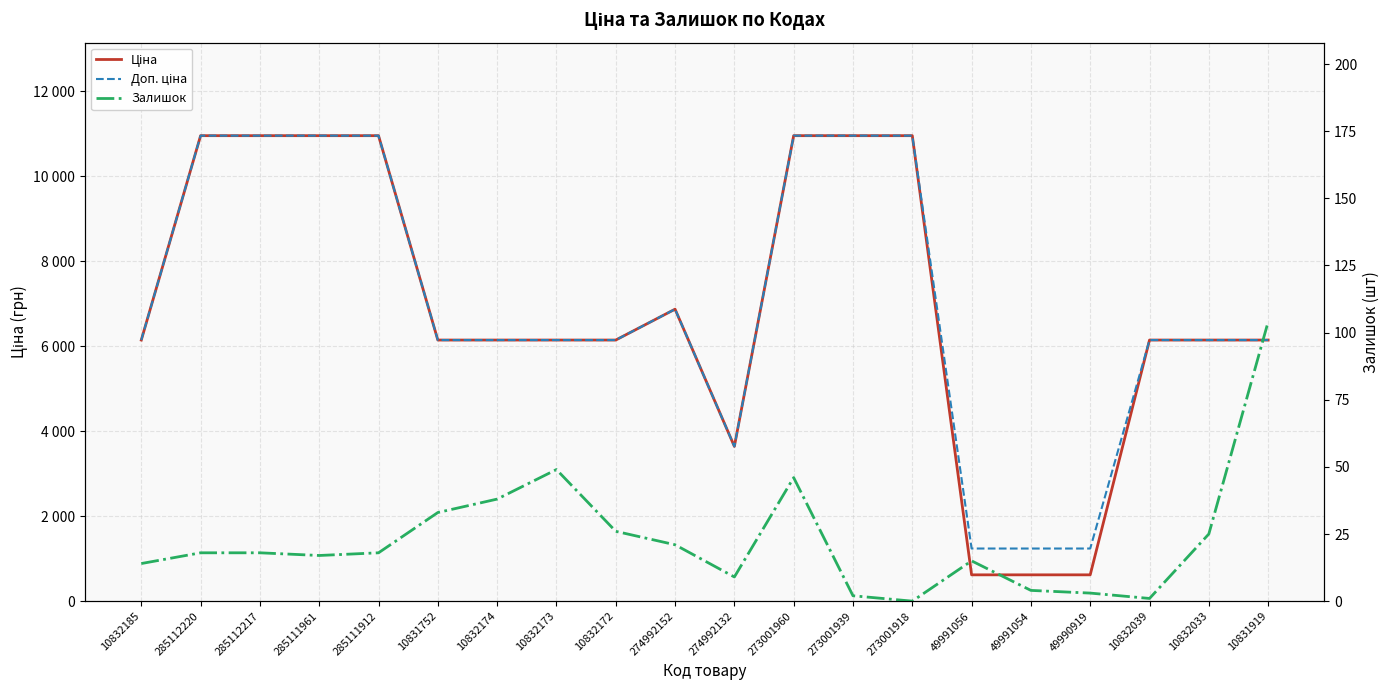

Reading right to left, transcribe all the data shown in this chart.

Ціна: 6143.2	6143.2	6143.2	618.9	618.9	618.9	10952.0	10952.0	10952.0	3640.8	6869.4	6143.2	6143.2	6143.2	6143.2	10952.0	10952.0	10952.0	10952.0	6143.2
Доп. ціна: 6143.2	6143.2	6143.2	1238.0	1238.0	1238.0	10952.0	10952.0	10952.0	3641.0	6869.4	6143.2	6143.2	6143.2	6143.2	10952.0	10952.0	10952.0	10952.0	6143.2
Залишок: 104.0	25.0	1.0	3.0	4.0	15.0	0.0	2.0	46.0	9.0	21.0	26.0	49.0	38.0	33.0	18.0	17.0	18.0	18.0	14.0